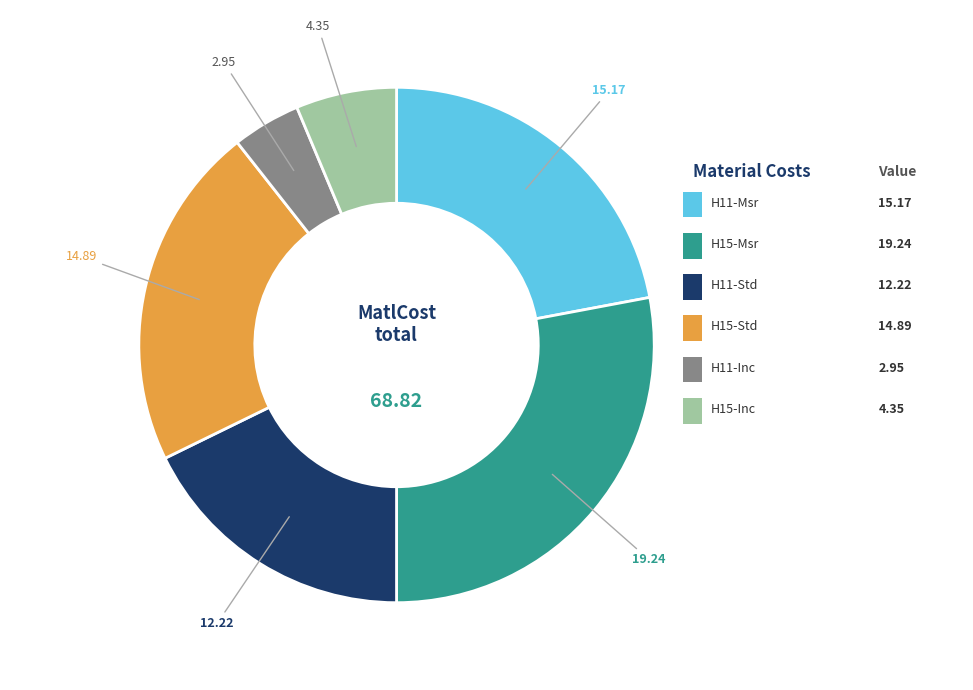

Is there a majority slice in this chart?

No